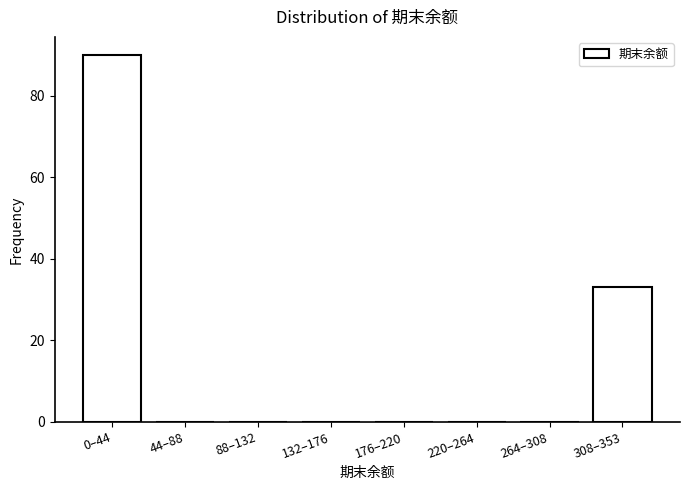

Reading left to right, transcribe all the data shown in this chart.

0–44=90	44–88=0	88–132=0	132–176=0	176–220=0	220–264=0	264–308=0	308–353=33